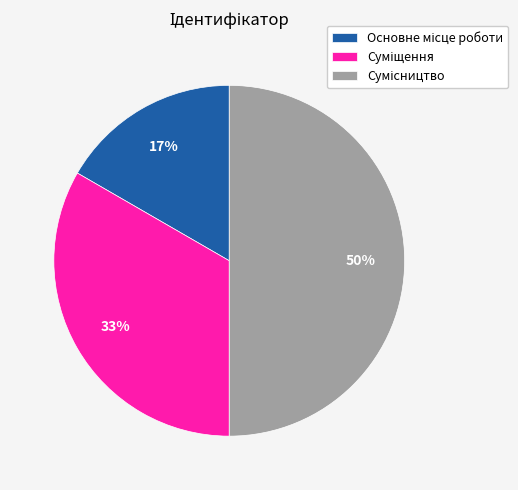

To the nearest percent, what is the difference between the largest and smallest slice percentages?

33%